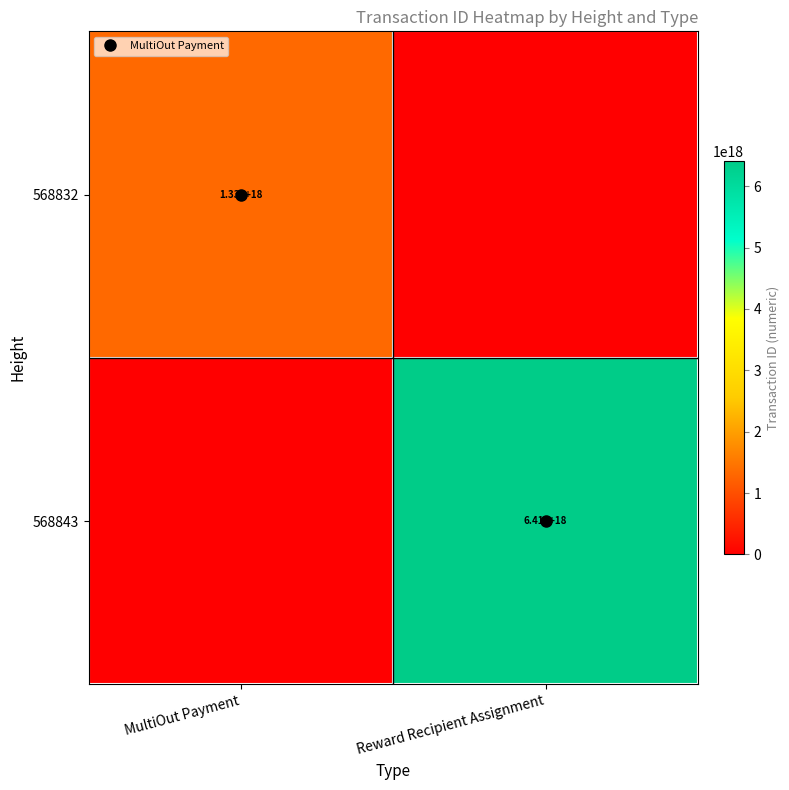

List the series in order of their overall mean, highest first.

568843, 568832